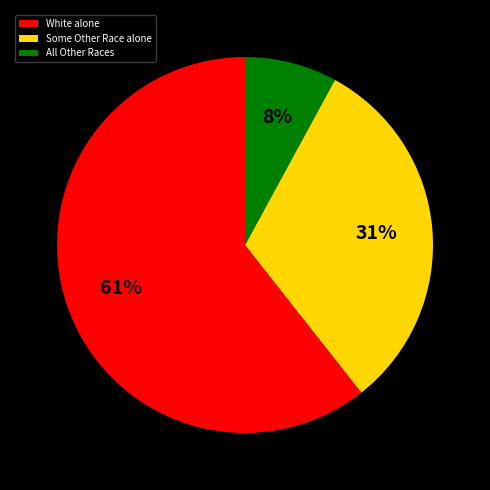

To the nearest percent, what is the difference between the largest and smallest slice percentages?

53%